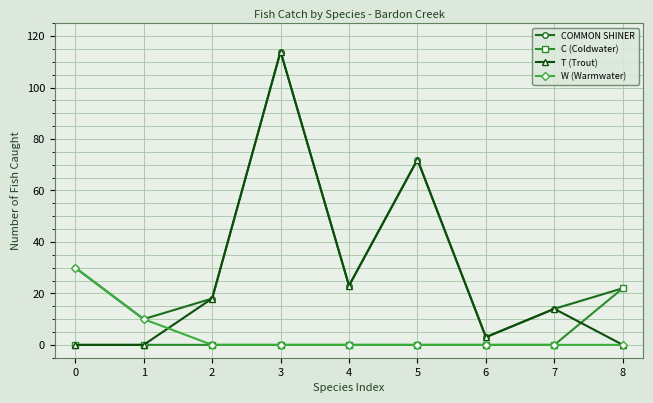

True or false: COMMON SHINER has a value of 28 at 3.

False